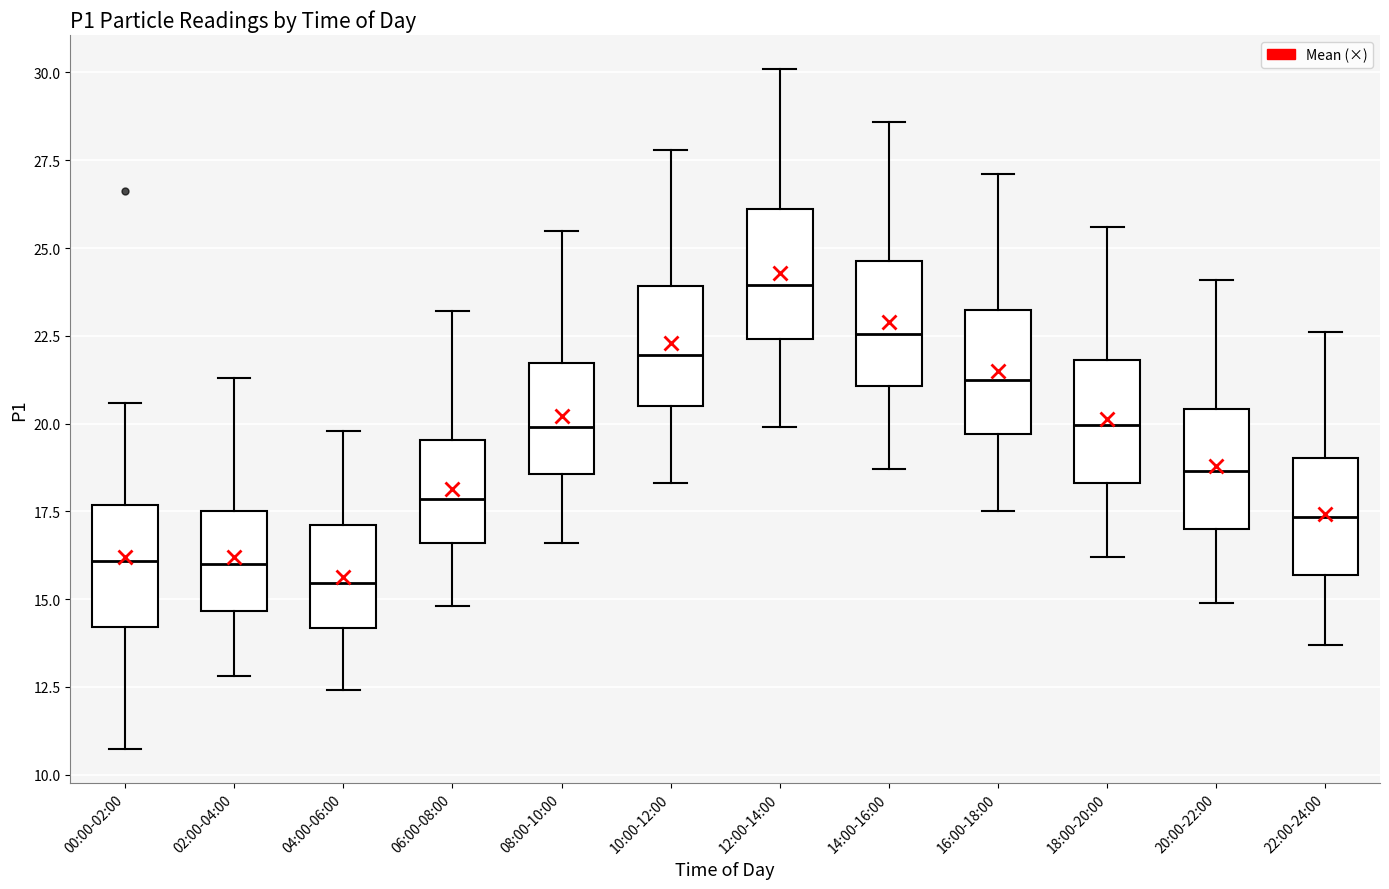

Which box's median line is the highest?

12:00-14:00